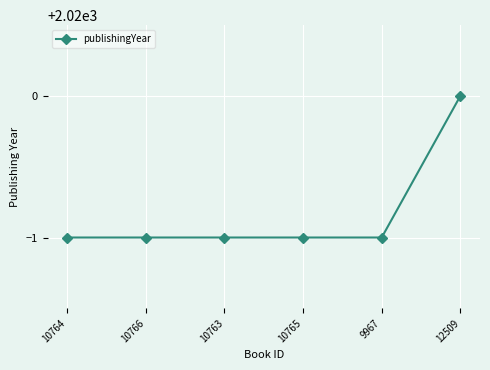

What value does the data have at 12509?

2020